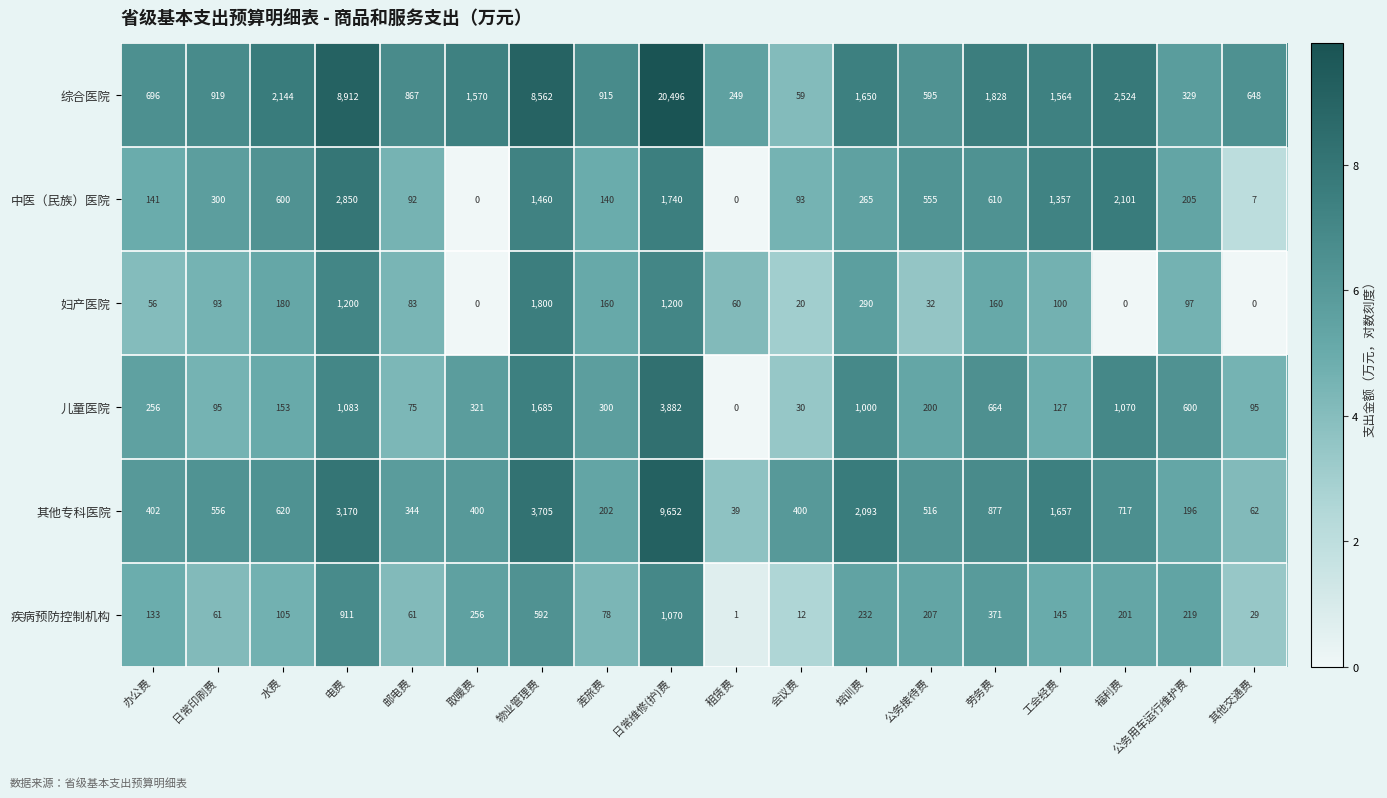

Which series has the largest range (max minus min)?

综合医院